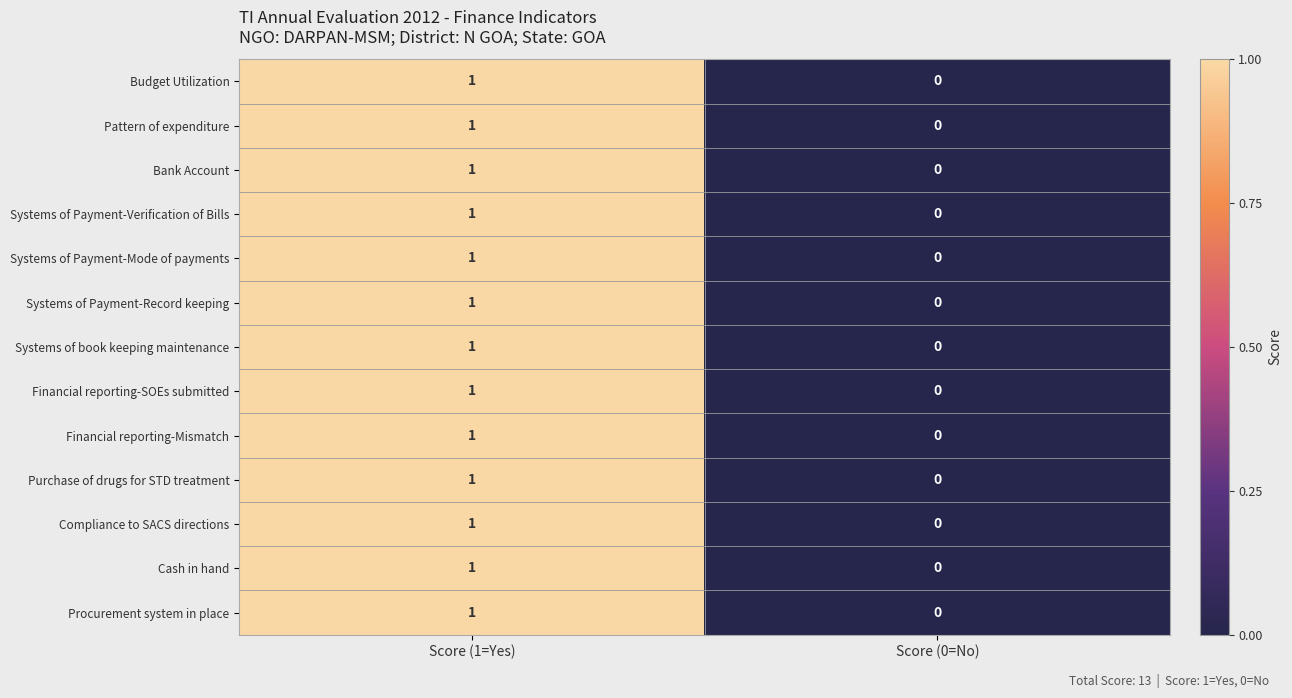

True or false: Budget Utilization has a value of 1 at Score (1=Yes).

True